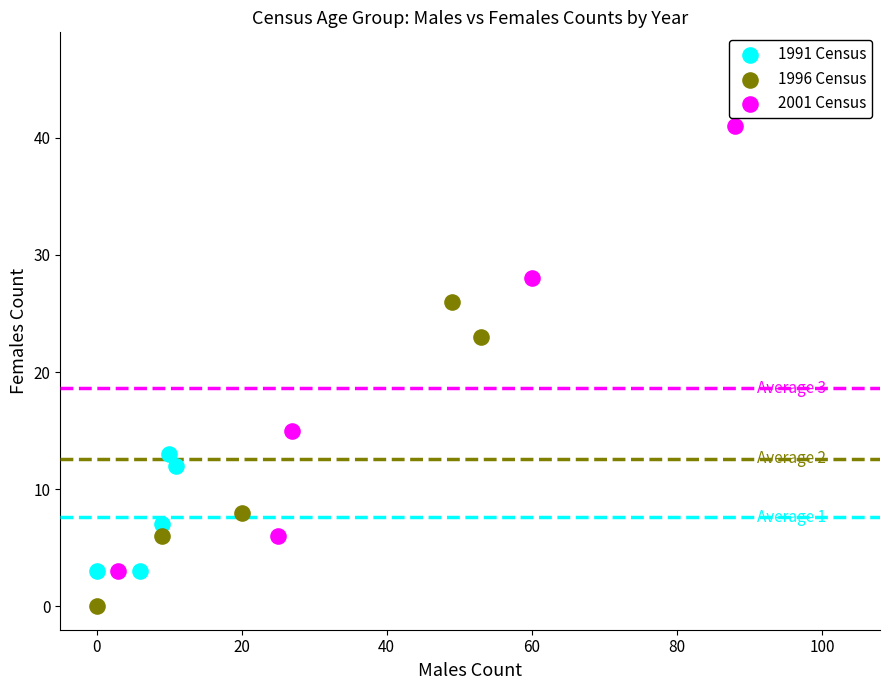

Which series contains the lowest Y value?

1996 Census